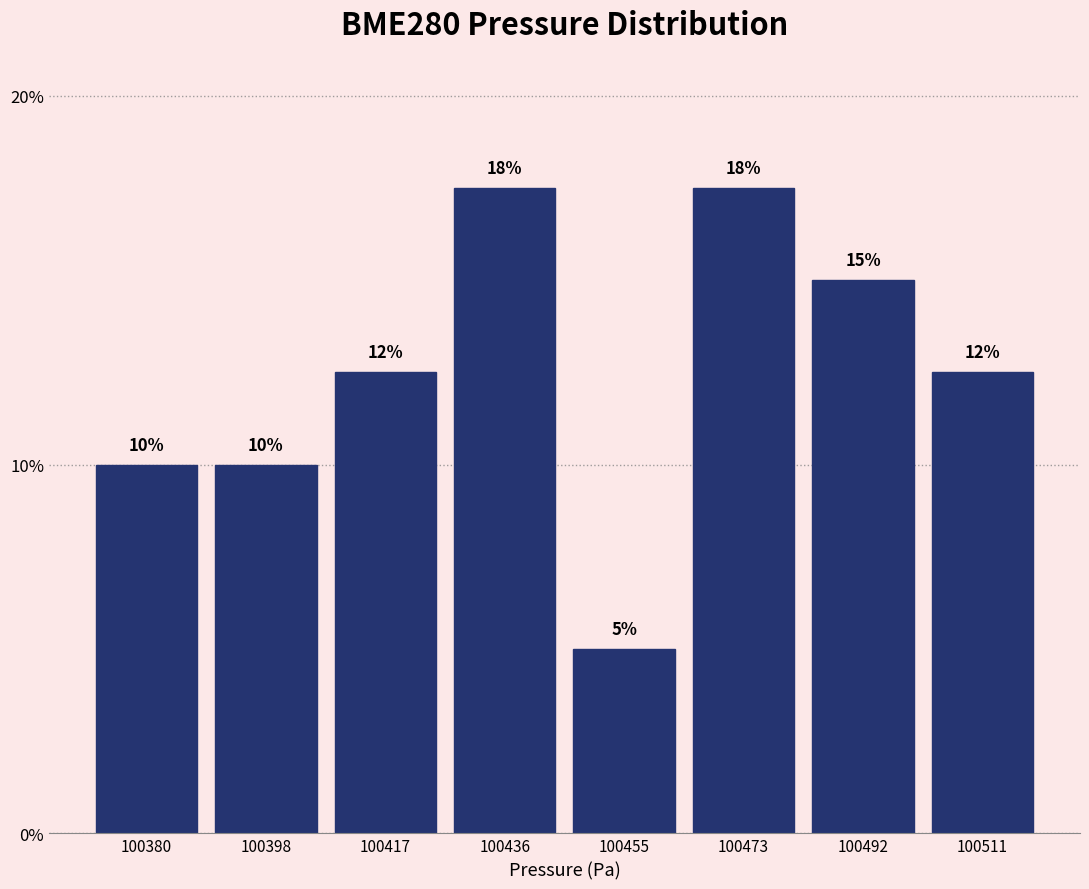

What is the average value?

12.5